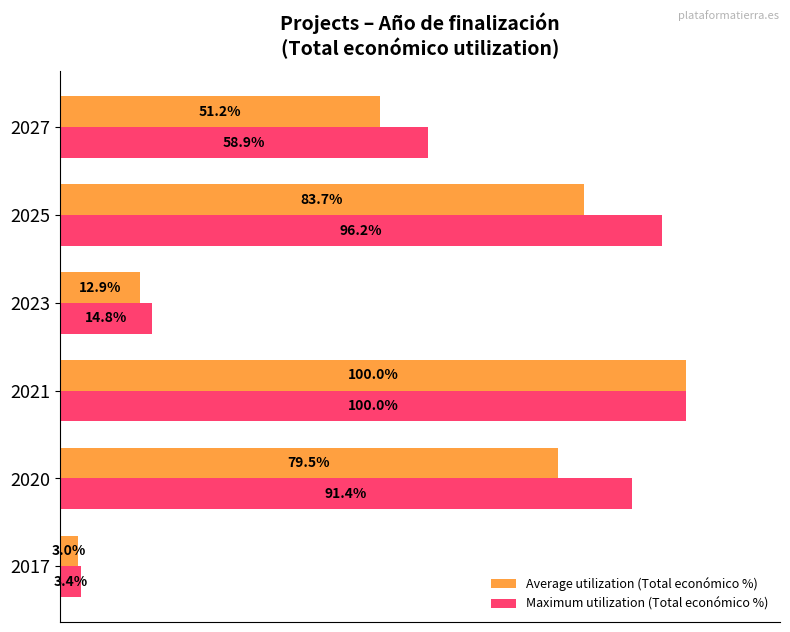

Which series has the widest spread of values?

Average utilization (Total económico %)